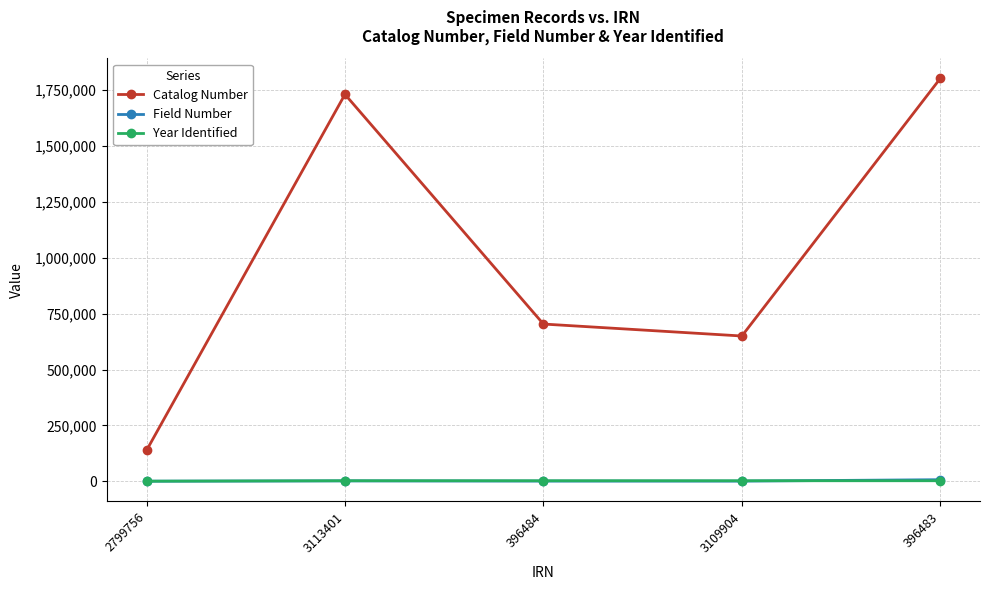

What is the maximum value shown in the chart?

1803217